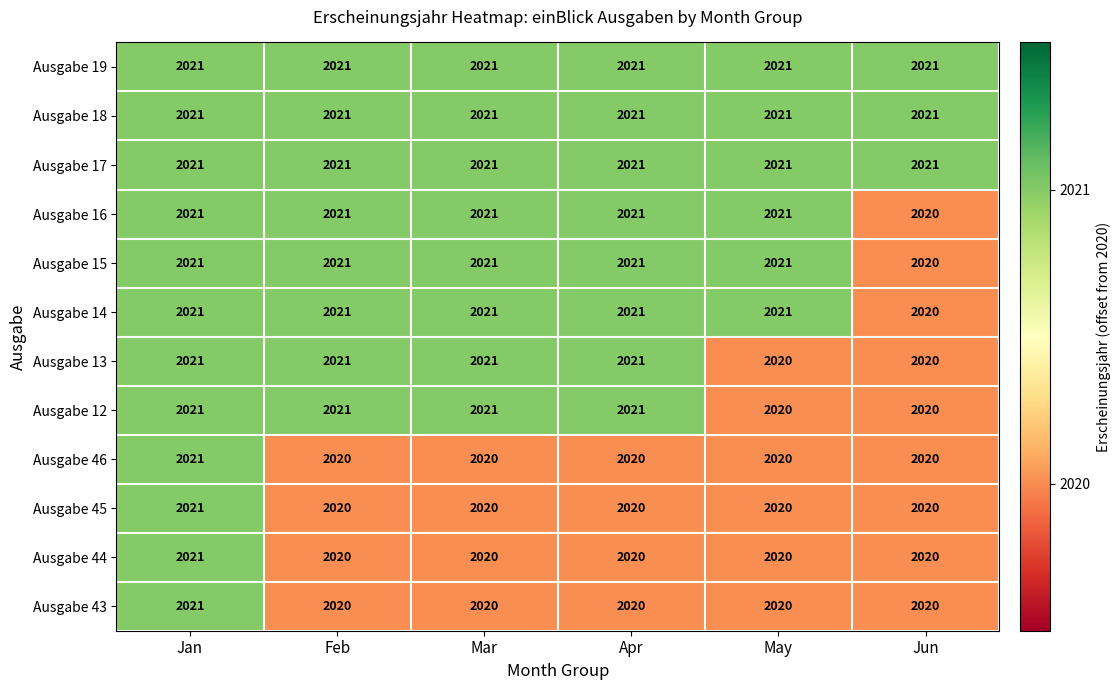

Read the Ausgabe 45 value at Mar.

2020